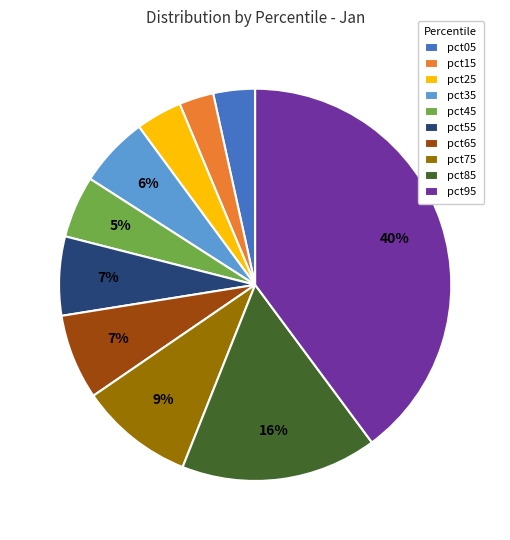

Which category has the biggest portion of the pie?

pct95